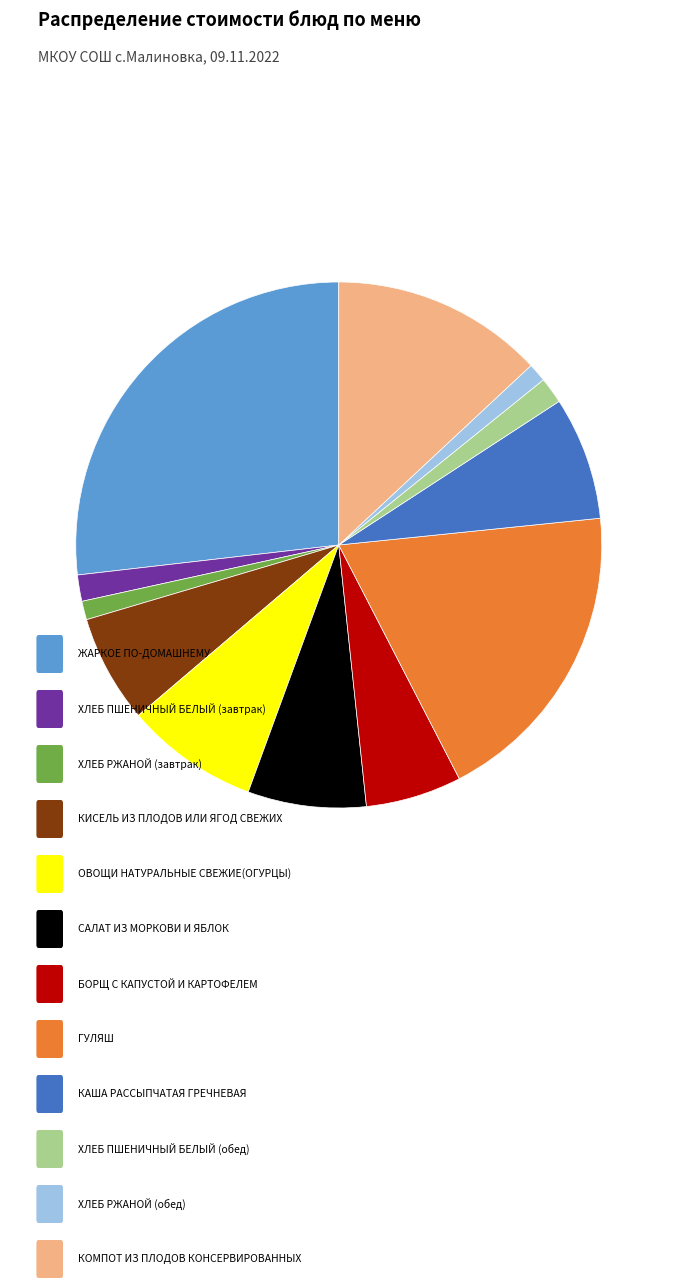

Is there a majority slice in this chart?

No